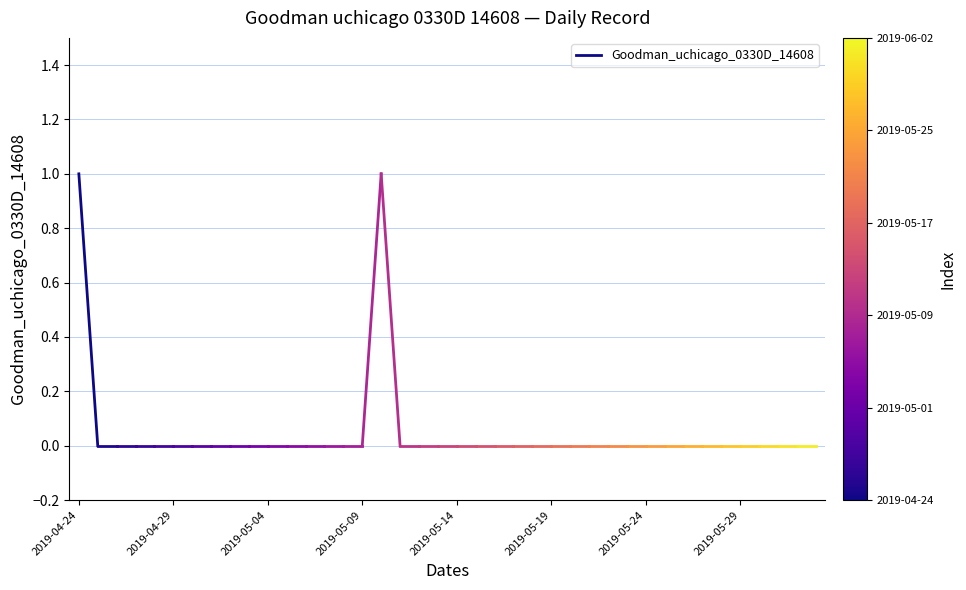

How many lines are shown in the chart?

1